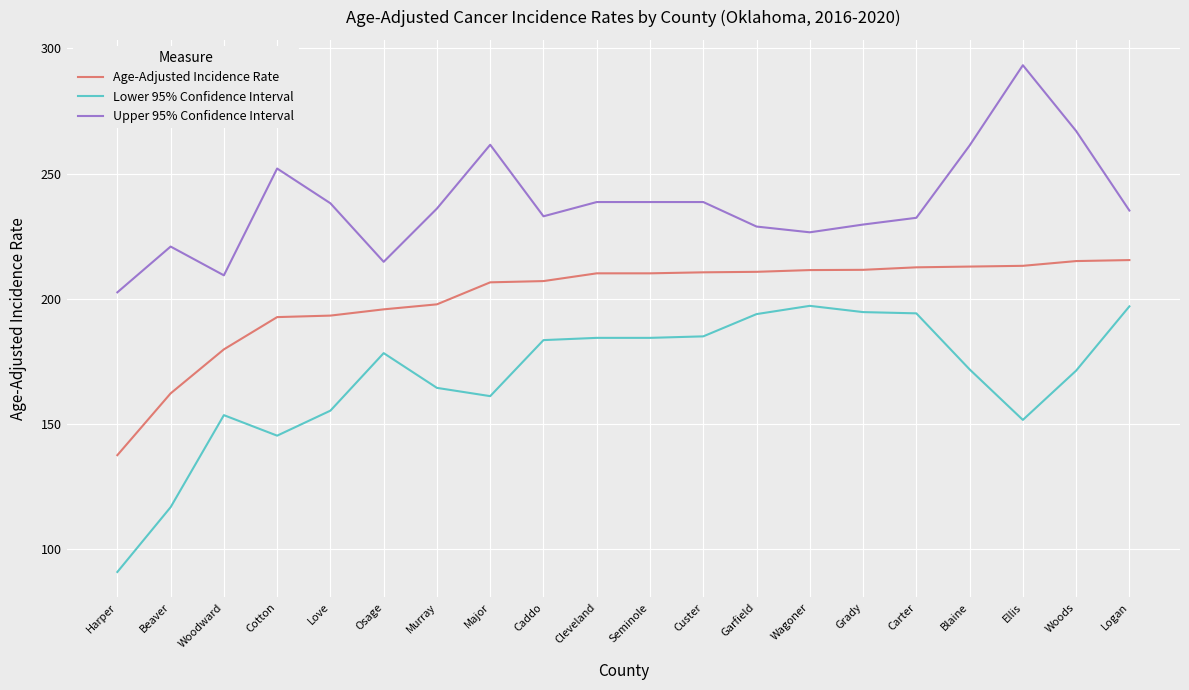

True or false: Upper 95% Confidence Interval and Age-Adjusted Incidence Rate intersect in this chart.

False